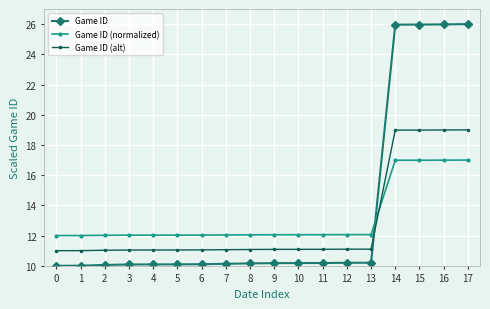

Rank the series at 10 from highest to lowest value.

Game ID (normalized), Game ID (alt), Game ID